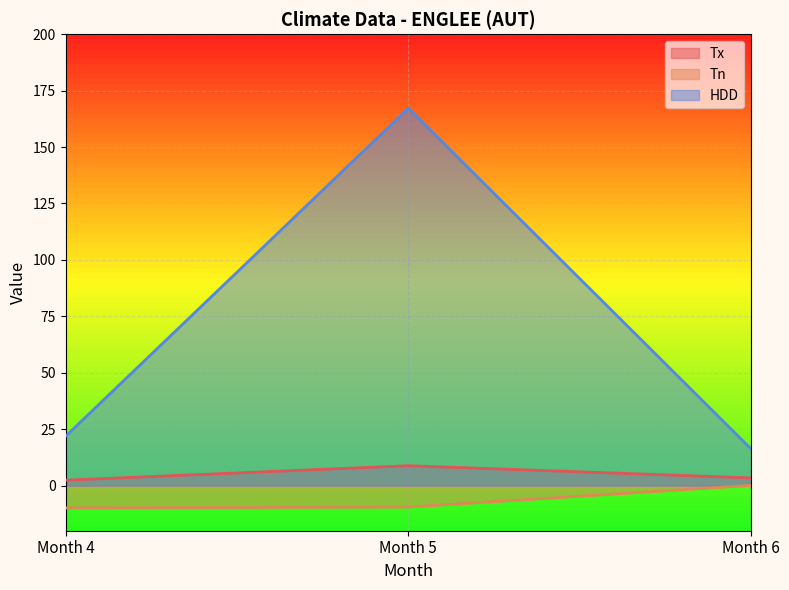

What is the value of the Tn point at the 2nd from the left?

-9.5